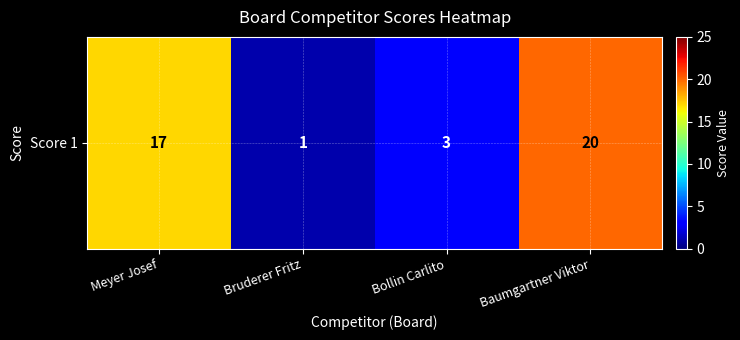

Reading right to left, list all the values displayed in this chart.

20	3	1	17